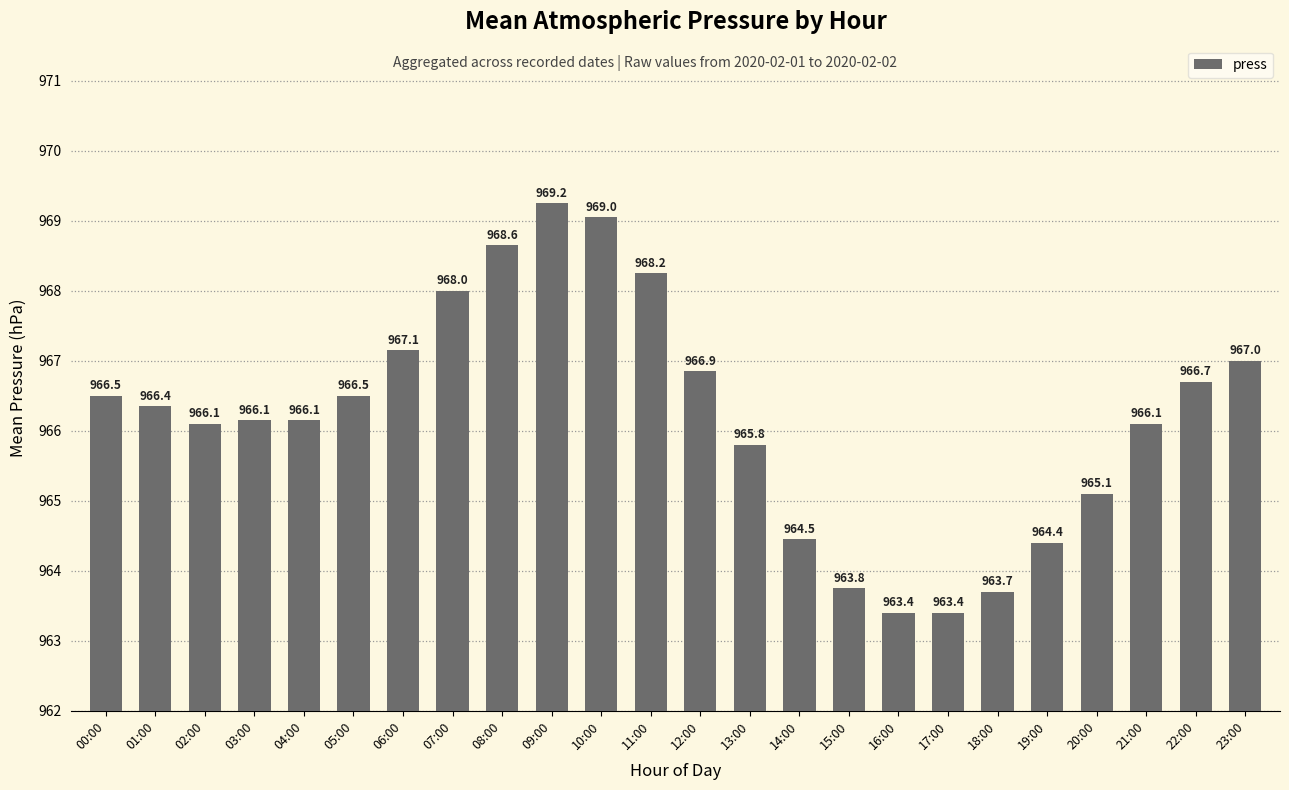

What is the label of the 8th bar from the left?

07:00